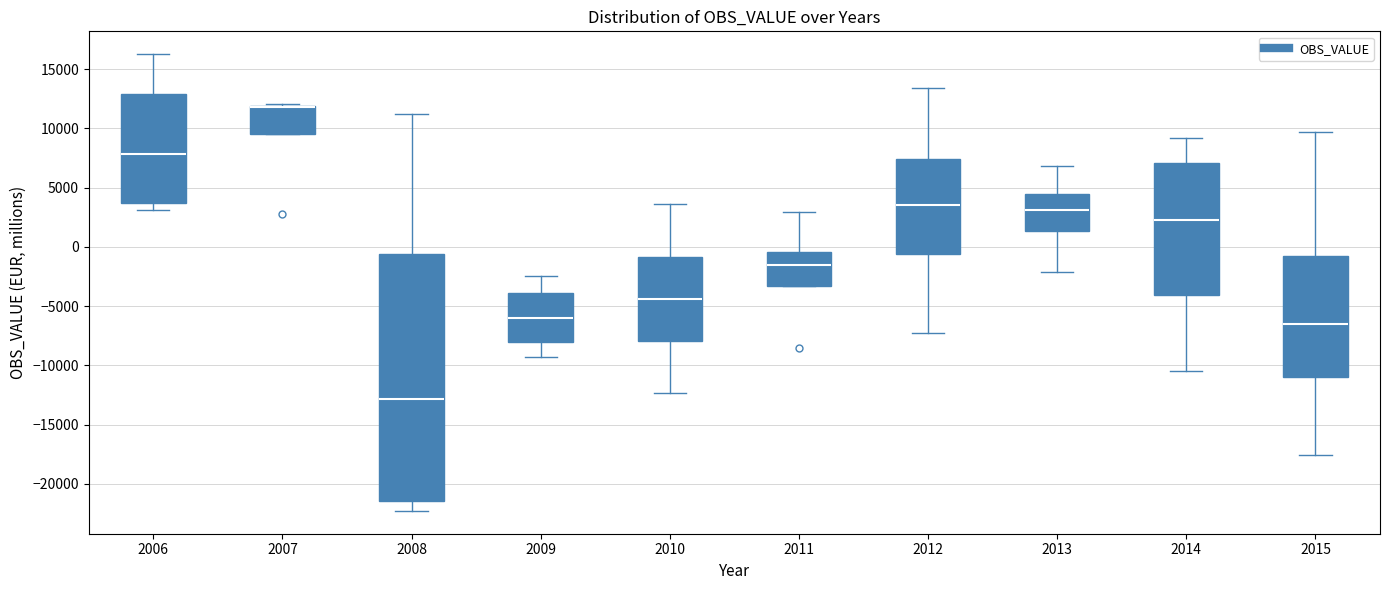

Reading left to right, transcribe this box plot: for each box, give where its median line is, the range the box spans, and where its two whiskers end, as read against the y-axis. The values are not printed on the chart, so give them approximately, as read against the axis.

2006: median 8000, box 3500 to 13000, whiskers 3000 to 16500
2007: median 12000 (drawn on the box's upper edge), box 9500 to 12000, whiskers 9500 to 12000 (just above the box's upper edge)
2008: median -13000, box -21500 to -500, whiskers -22500 to 11000
2009: median -6000, box -8000 to -4000, whiskers -9500 to -2500
2010: median -4500, box -8000 to -1000, whiskers -12500 to 3500
2011: median -1500, box -3500 to -500, whiskers -3500 to 3000
2012: median 3500, box -500 to 7500, whiskers -7500 to 13500
2013: median 3000, box 1500 to 4500, whiskers -2000 to 7000
2014: median 2000, box -4000 to 7000, whiskers -10500 to 9000
2015: median -6500, box -11000 to -1000, whiskers -17500 to 9500